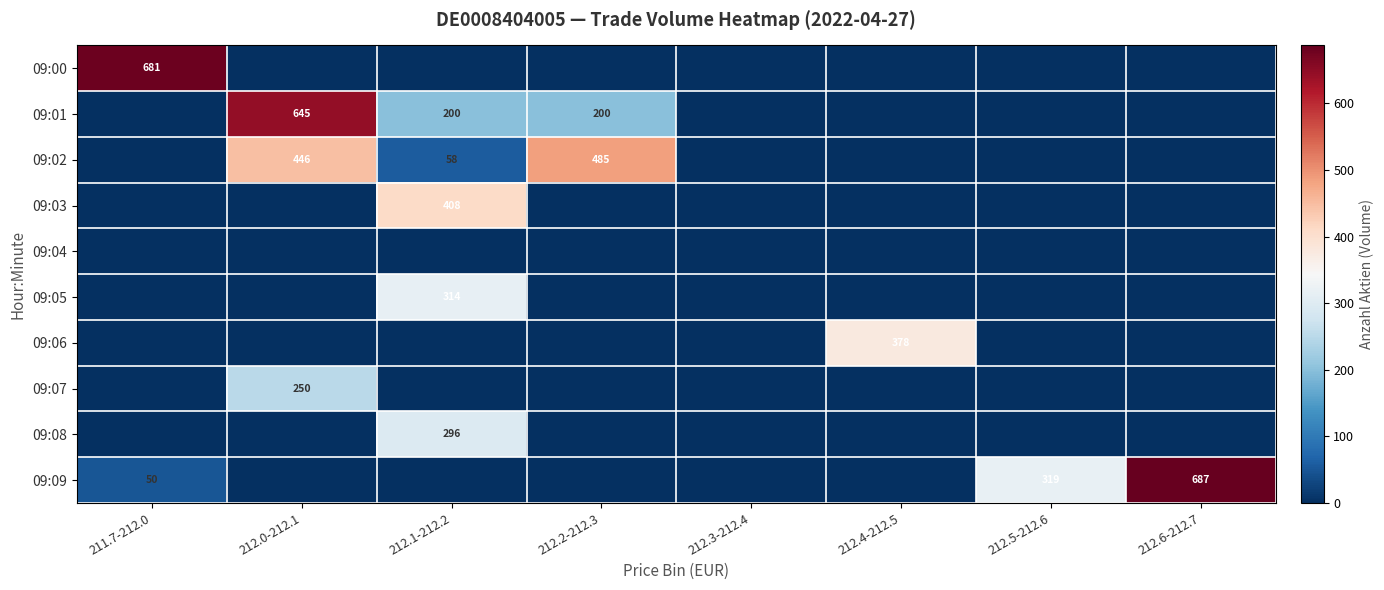

At which category is the sum across all series the highest?

212.0-212.1